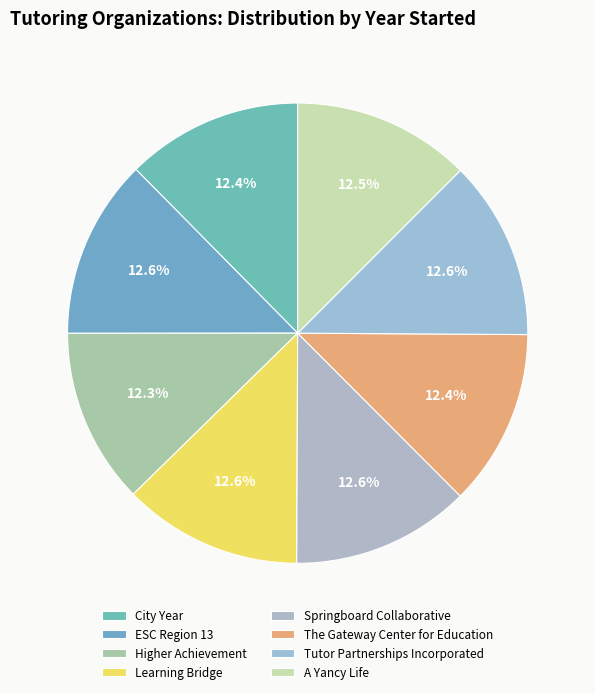

How many slices are in this pie chart?

8